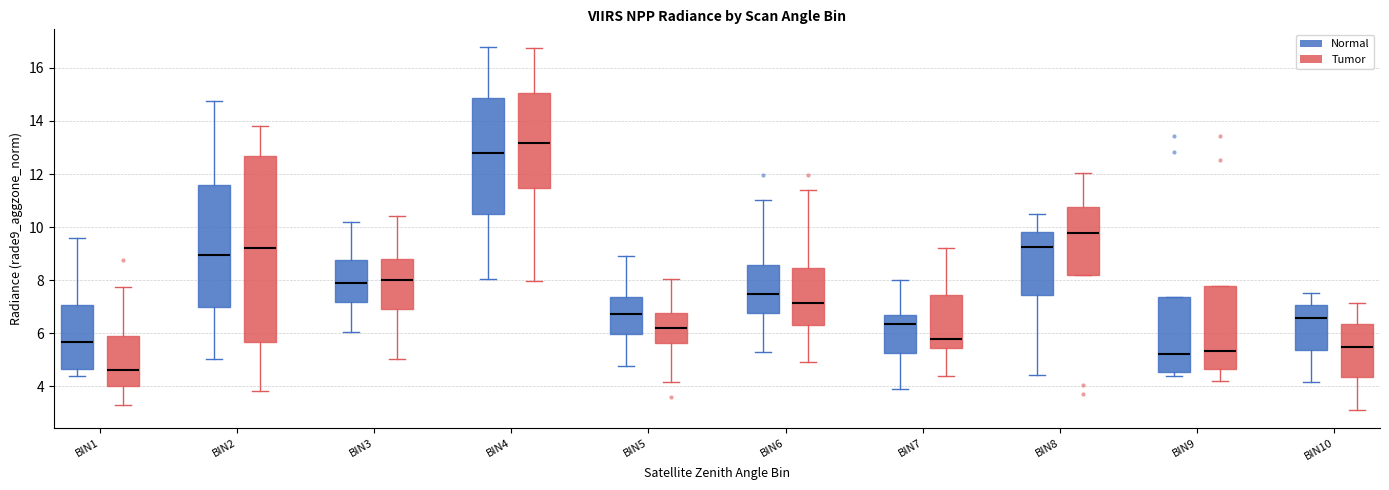

Reading left to right, read every box against the y-axis: the position of its median line, the range the box covers, and the ends of its whiskers. The values are not printed on the chart, so give them approximately, as read against the axis.

BIN1 (Normal): median 5.6, box 4.6 to 7.0, whiskers 4.4 to 9.6
BIN1 (Tumor): median 4.6, box 4.0 to 5.8, whiskers 3.4 to 7.8
BIN2 (Normal): median 9.0, box 7.0 to 11.6, whiskers 5.0 to 14.8
BIN2 (Tumor): median 9.2, box 5.6 to 12.6, whiskers 3.8 to 13.8
BIN3 (Normal): median 8.0, box 7.2 to 8.8, whiskers 6.0 to 10.2
BIN3 (Tumor): median 8.0, box 7.0 to 8.8, whiskers 5.0 to 10.4
BIN4 (Normal): median 12.8, box 10.6 to 14.8, whiskers 8.0 to 16.8
BIN4 (Tumor): median 13.2, box 11.4 to 15.0, whiskers 8.0 to 16.8
BIN5 (Normal): median 6.8, box 6.0 to 7.4, whiskers 4.8 to 9.0
BIN5 (Tumor): median 6.2, box 5.6 to 6.8, whiskers 4.2 to 8.0
BIN6 (Normal): median 7.4, box 6.8 to 8.6, whiskers 5.4 to 11.0
BIN6 (Tumor): median 7.2, box 6.4 to 8.4, whiskers 5.0 to 11.4
BIN7 (Normal): median 6.4, box 5.2 to 6.6, whiskers 4.0 to 8.0
BIN7 (Tumor): median 5.8, box 5.4 to 7.4, whiskers 4.4 to 9.2
BIN8 (Normal): median 9.2, box 7.4 to 9.8, whiskers 4.4 to 10.4
BIN8 (Tumor): median 9.8, box 8.2 to 10.8, whiskers 8.2 to 12.0
BIN9 (Normal): median 5.2, box 4.6 to 7.4, whiskers 4.4 to 7.4
BIN9 (Tumor): median 5.4, box 4.6 to 7.8, whiskers 4.2 to 7.8
BIN10 (Normal): median 6.6, box 5.4 to 7.0, whiskers 4.2 to 7.6
BIN10 (Tumor): median 5.4, box 4.4 to 6.4, whiskers 3.2 to 7.2